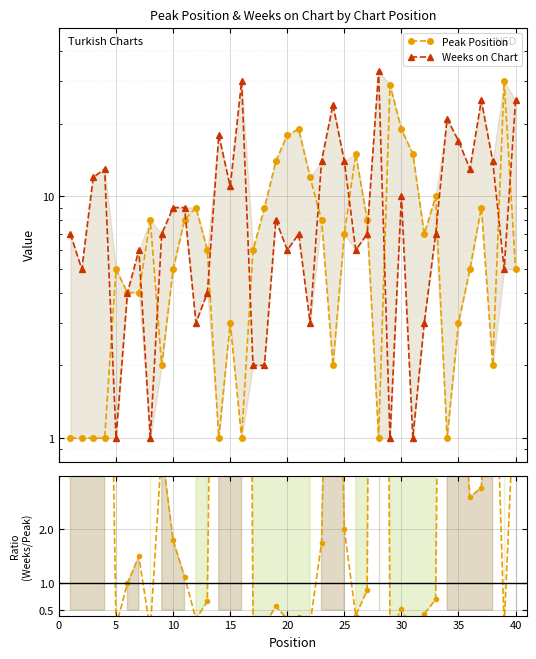

How many times do Weeks on Chart and Peak Position cross each other?

13